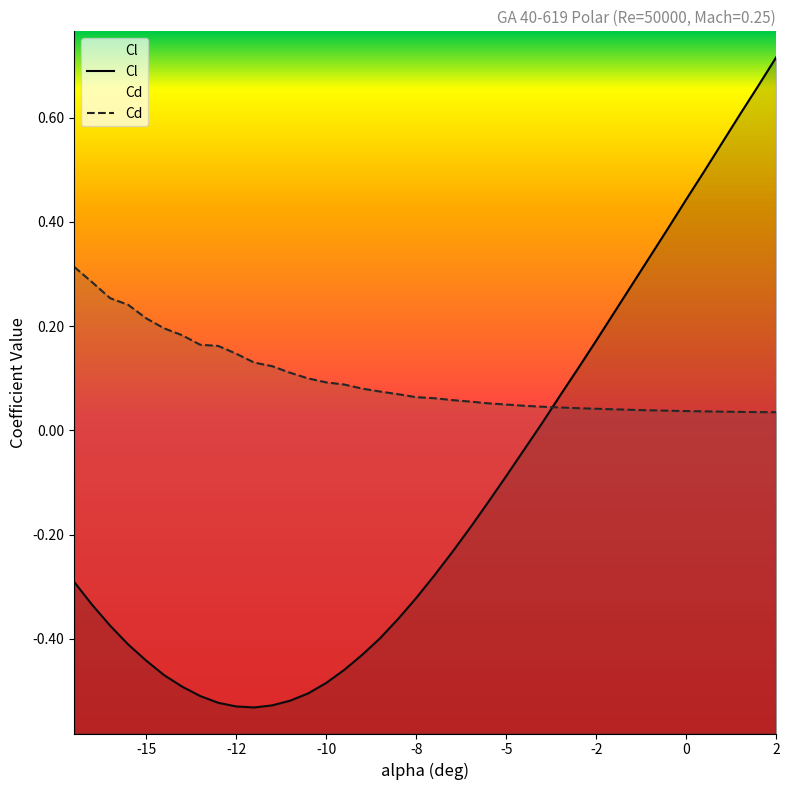

What is the greatest value displayed?

0.7